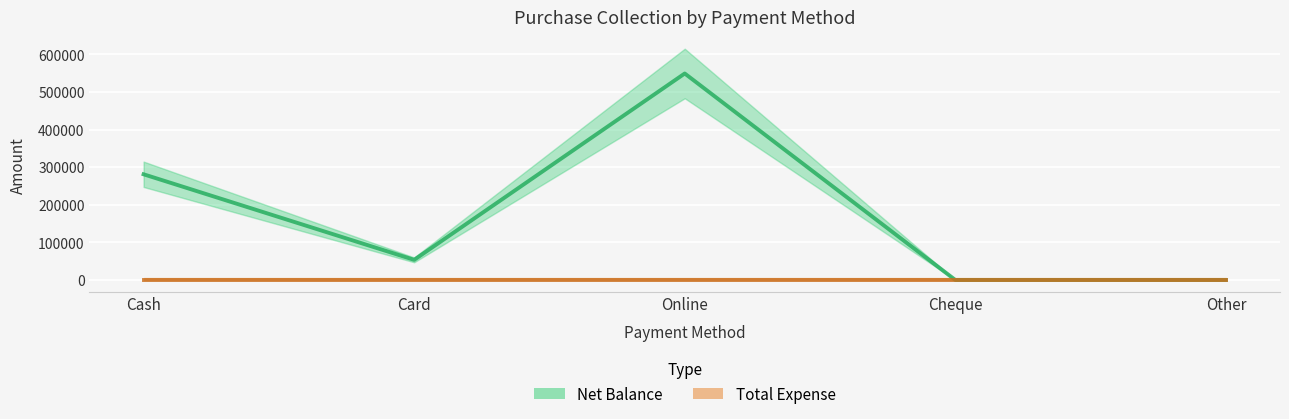

What is the label of the 4th point from the left?

Cheque